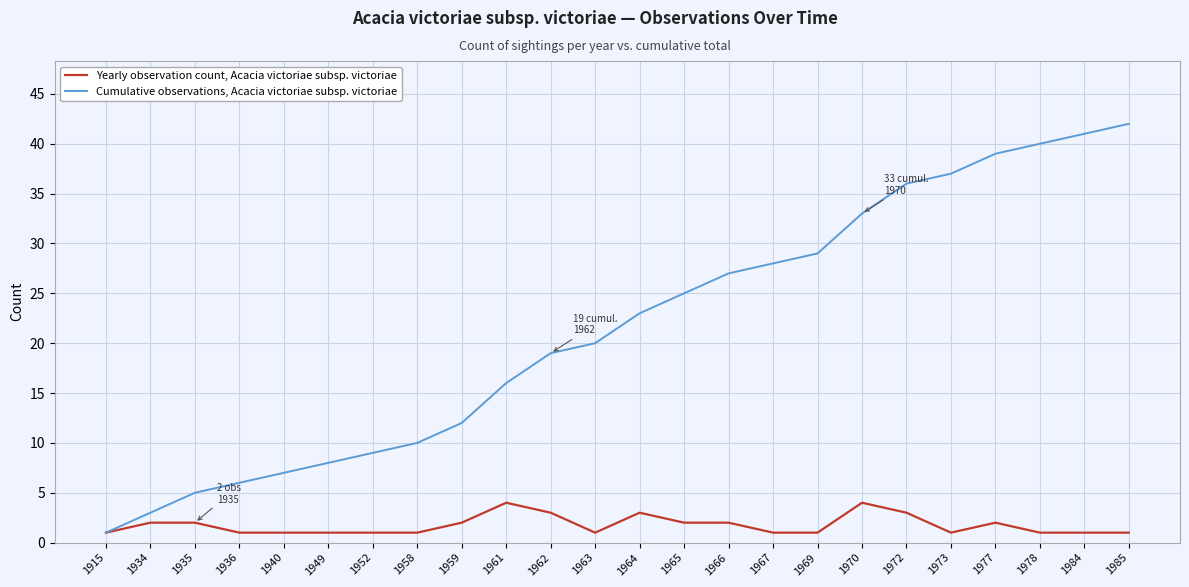

What is the maximum value shown in the chart?

42